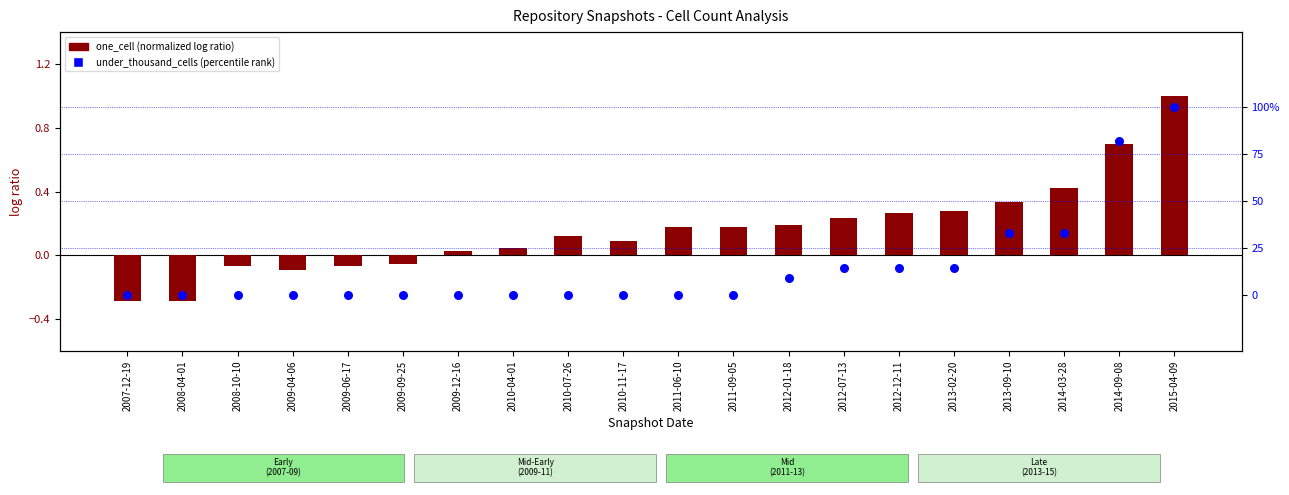

At which category is the sum across all series the highest?

2015-04-09